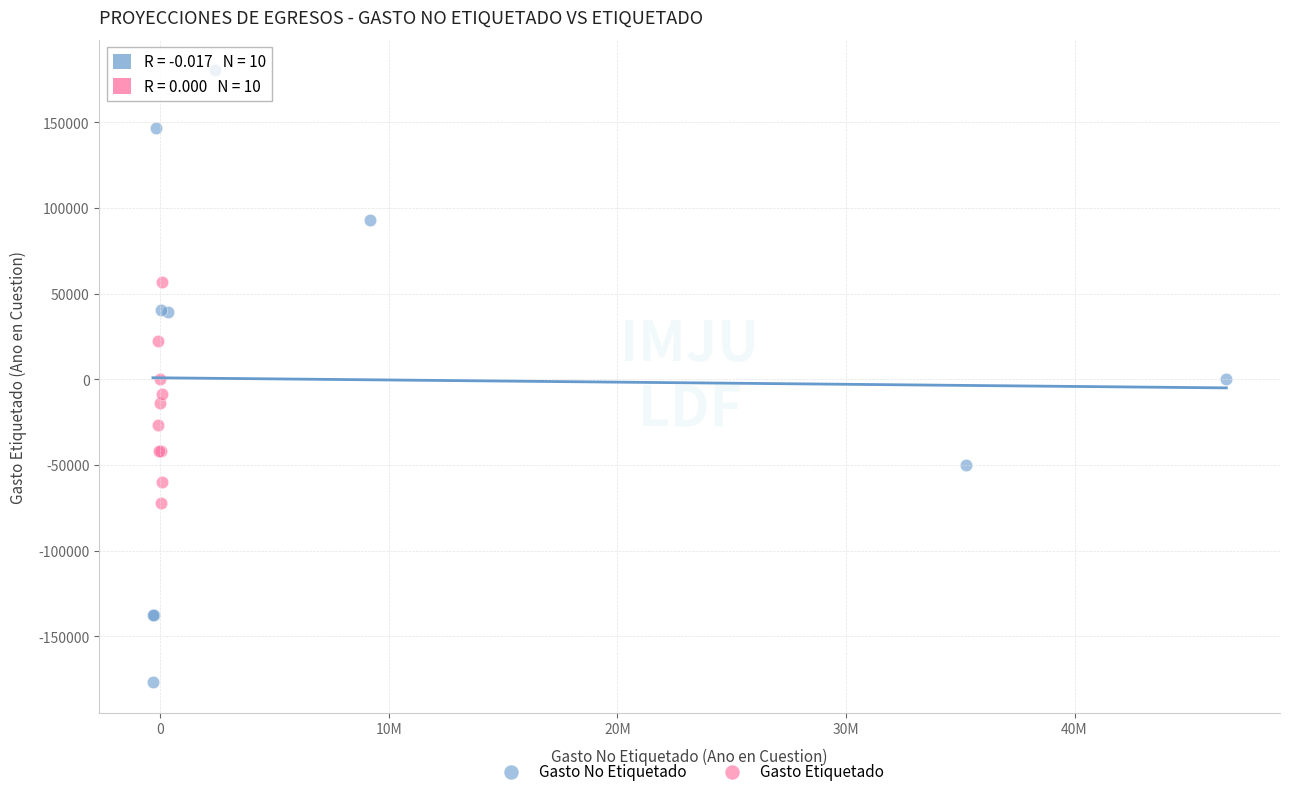

Which series contains the lowest Y value?

Gasto No Etiquetado